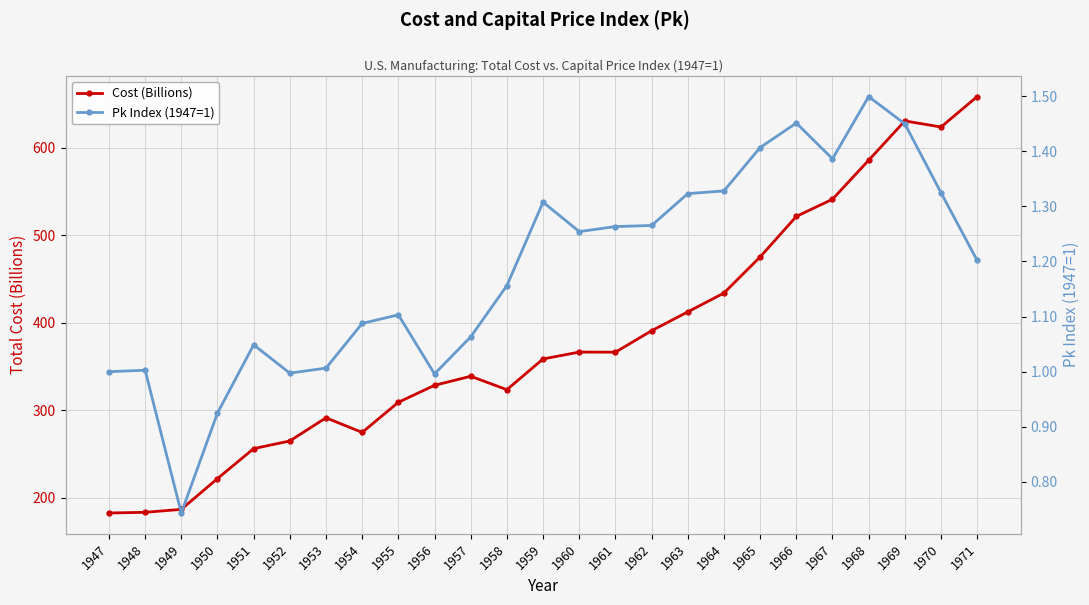

Reading left to right, transcribe all the data shown in this chart.

Cost (Billions): 182.4	183.2	186.5	221.7	255.9	264.7	291.2	274.5	308.9	328.3	338.6	323.3	358.4	366.3	366.2	390.7	412.2	433.8	475.0	521.3	540.9	585.4	630.5	623.5	658.2
Pk Index (1947=1): 1.0	1.0	0.7	0.9	1.0	1.0	1.0	1.1	1.1	1.0	1.1	1.2	1.3	1.3	1.3	1.3	1.3	1.3	1.4	1.5	1.4	1.5	1.4	1.3	1.2